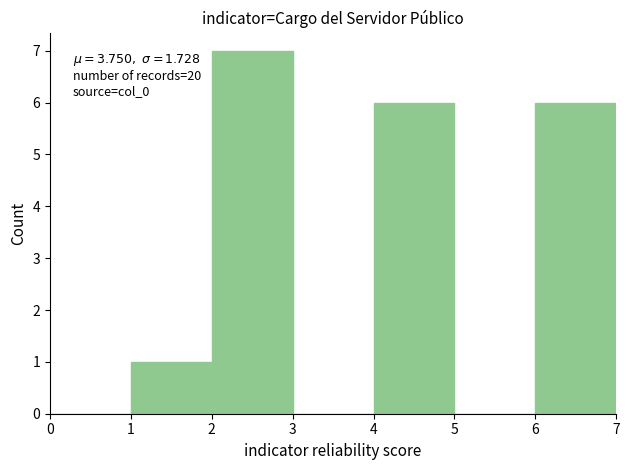

Over which range of the x-axis is the bar tallest?

2 to 3